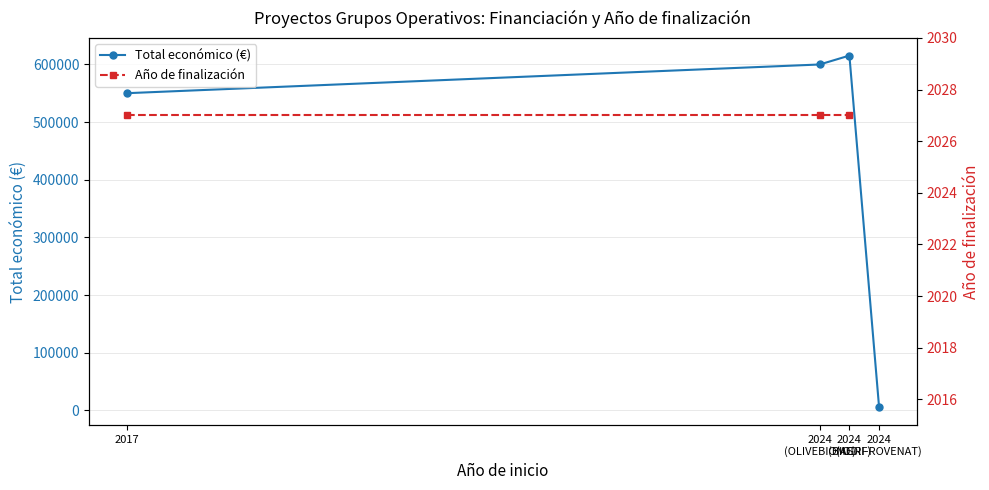

What is the maximum value shown in the chart?

615375.0